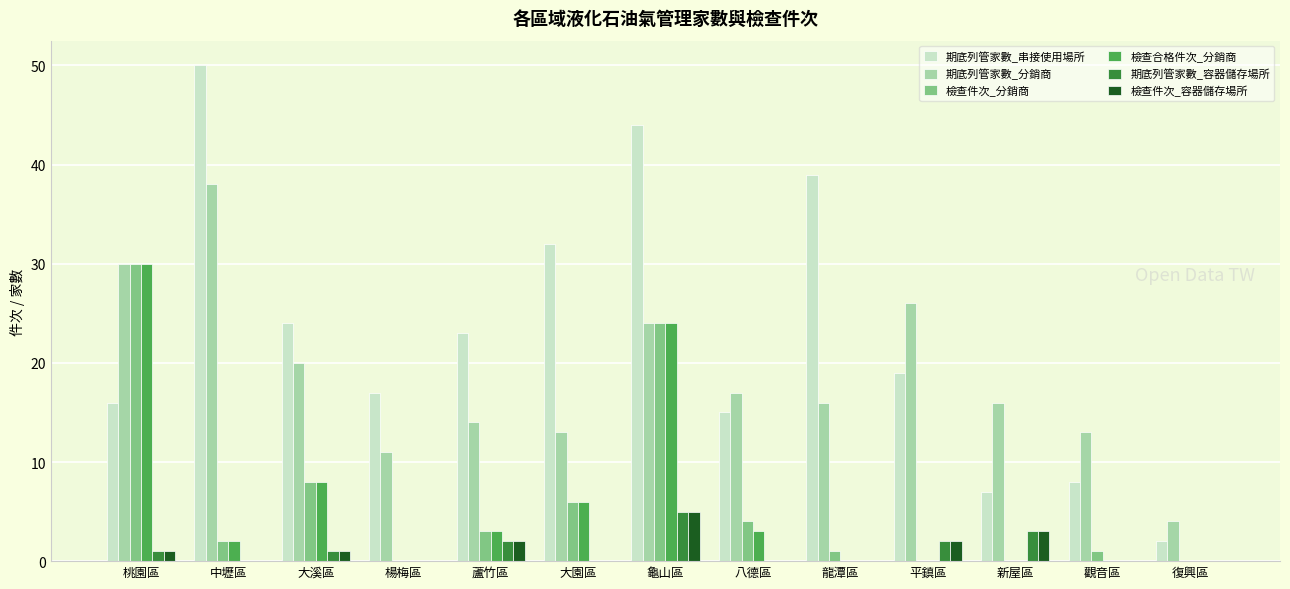

At which category is the sum across all series the highest?

龜山區